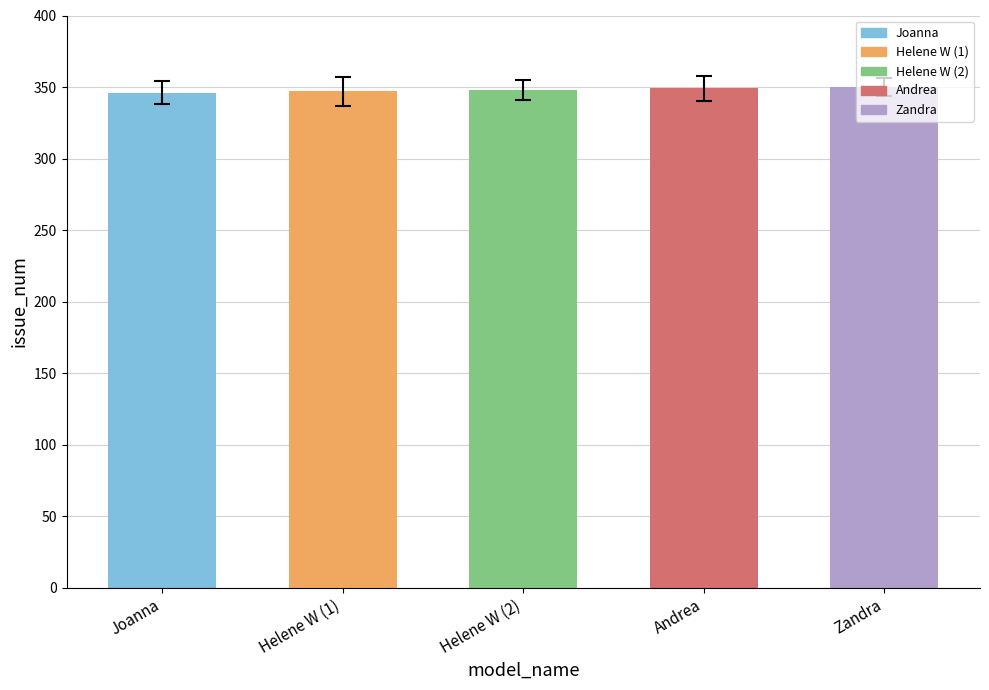

What is the difference between the values at Zandra and Helene W (2)?

2